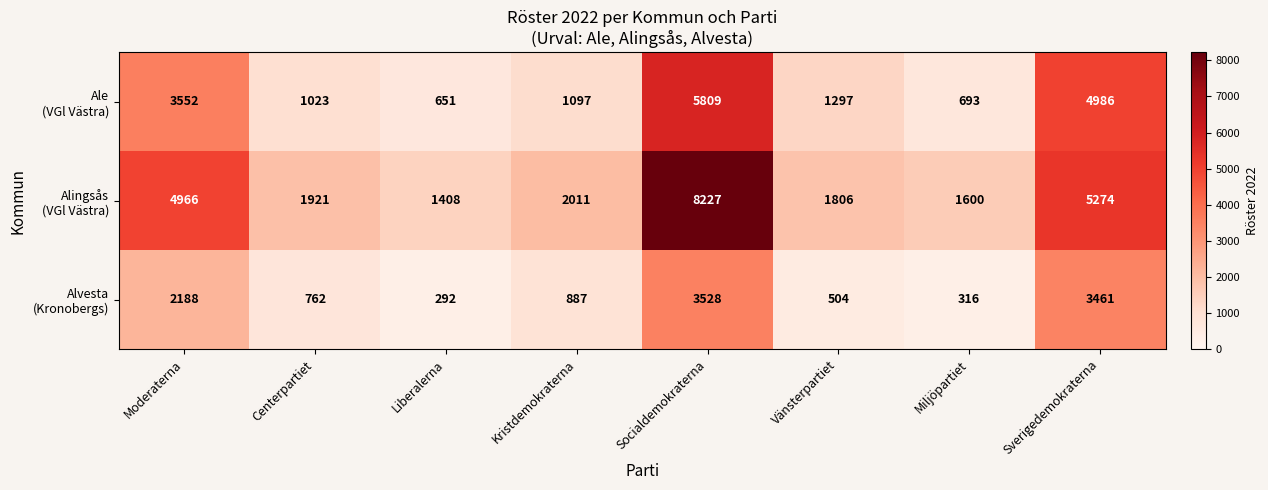

At which category is the sum across all series the highest?

Socialdemokraterna